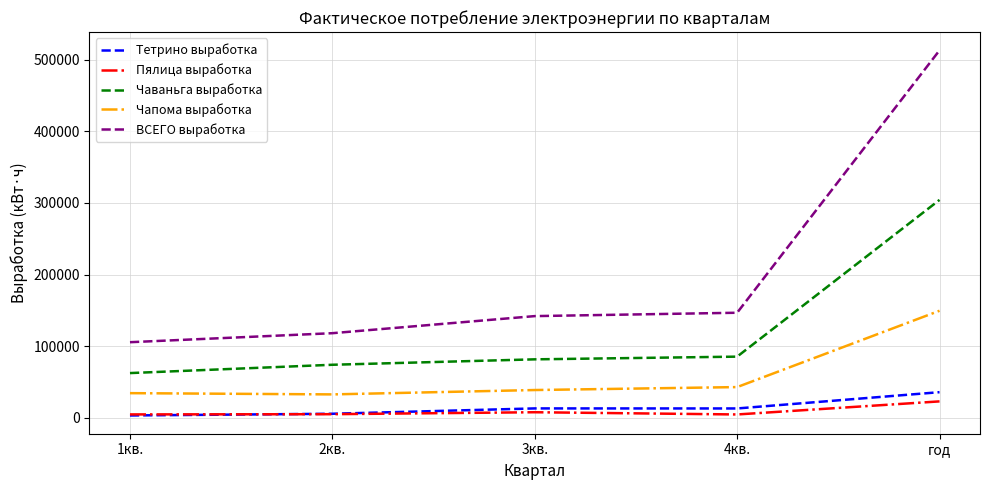

What is the difference between the Тетрино выработка values at 2кв. and 3кв.?

7447